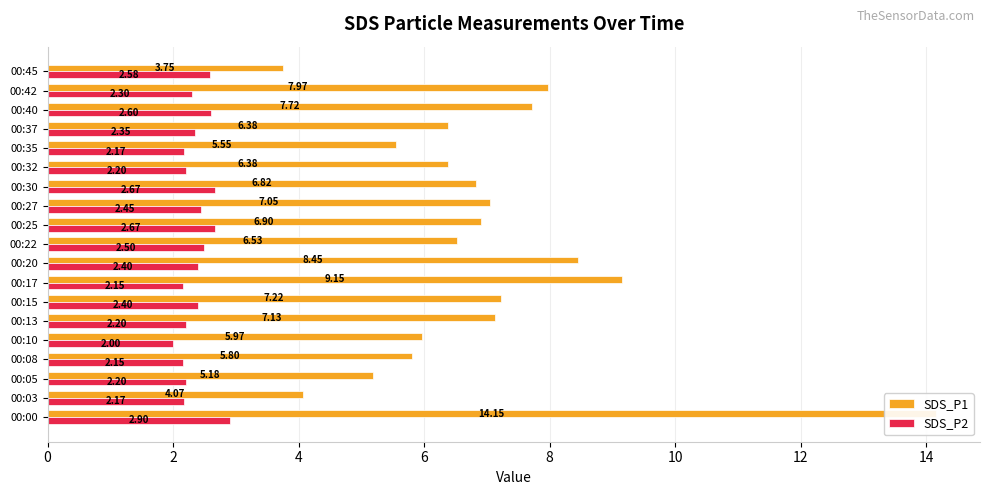

What is the sum of all SDS_P1 values?

132.2